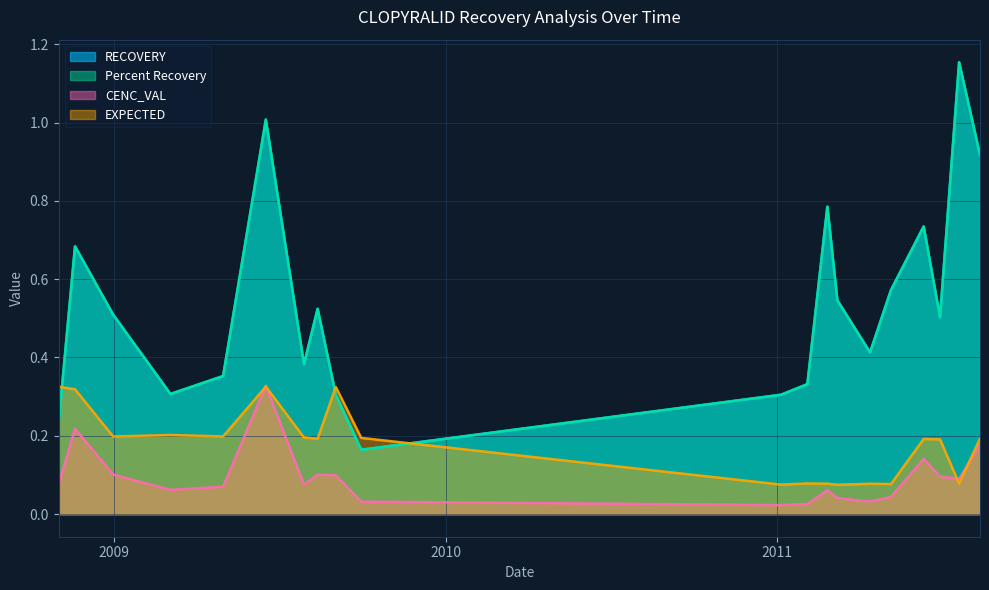

Does the chart display data point markers on the line(s)?

No